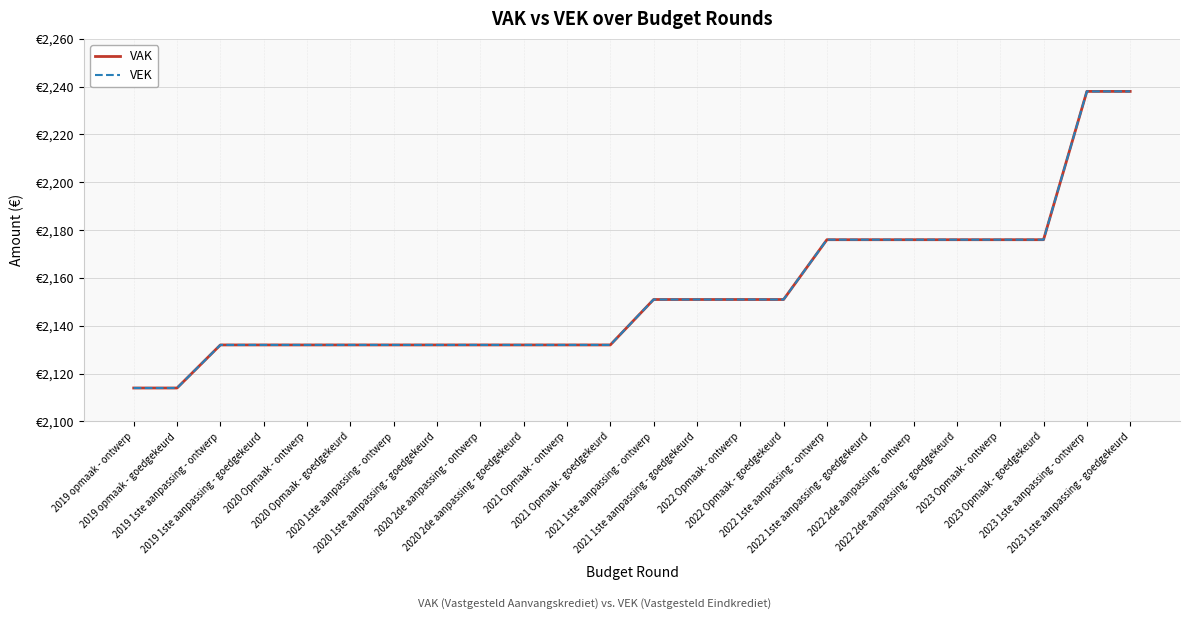

Does the chart have visible grid lines?

Yes